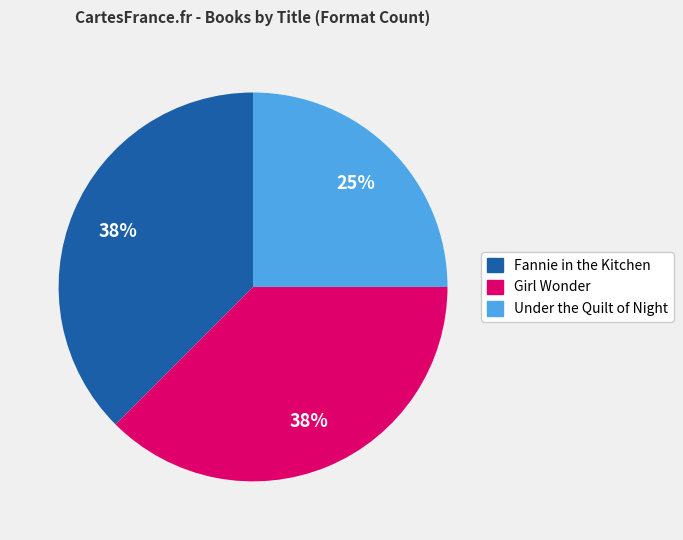

Do Girl Wonder and Fannie in the Kitchen together represent more than half of the pie?

Yes